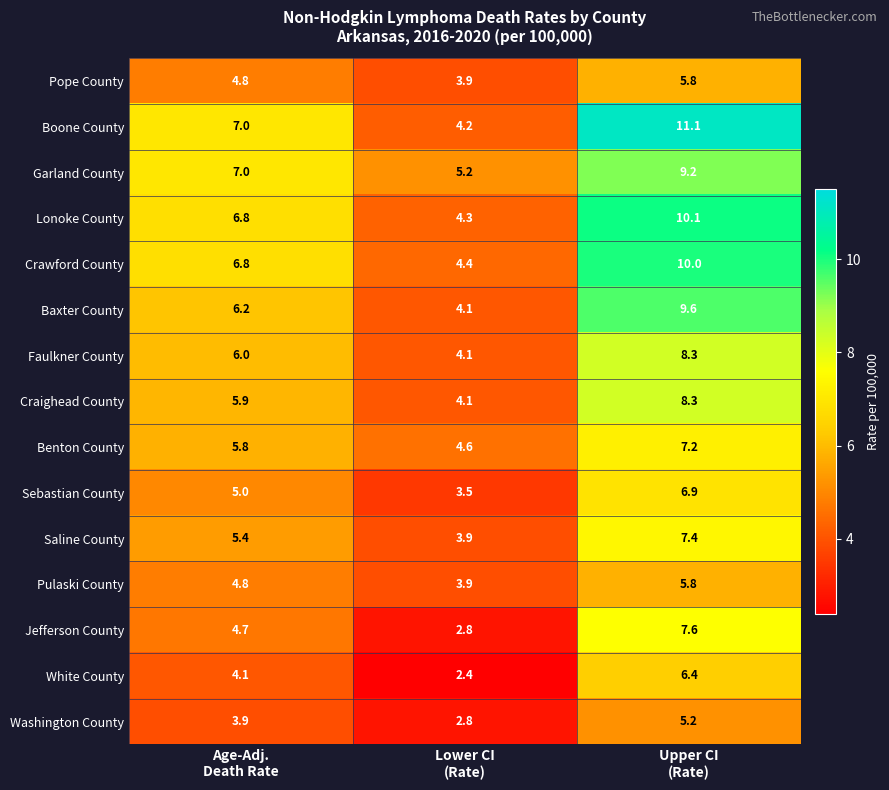

Count the number of categories in the chart.

3